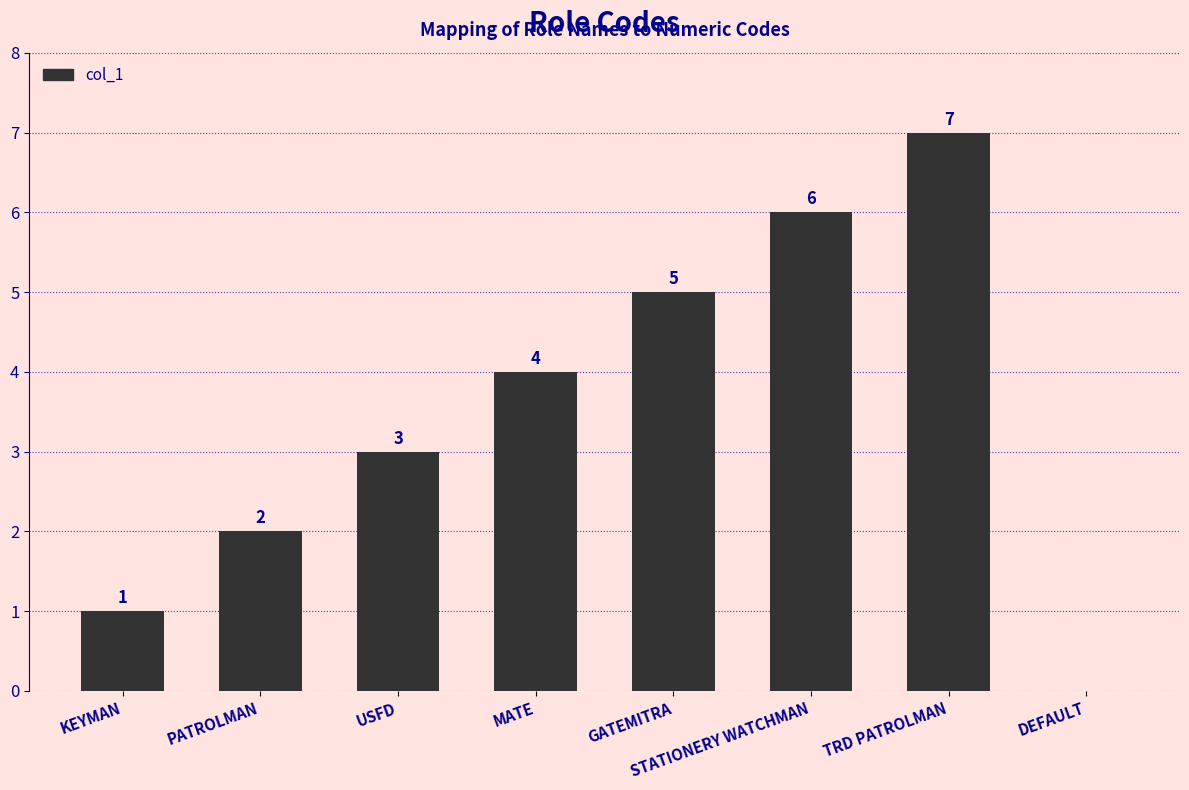

Count the values in the range 2 to 6.

5